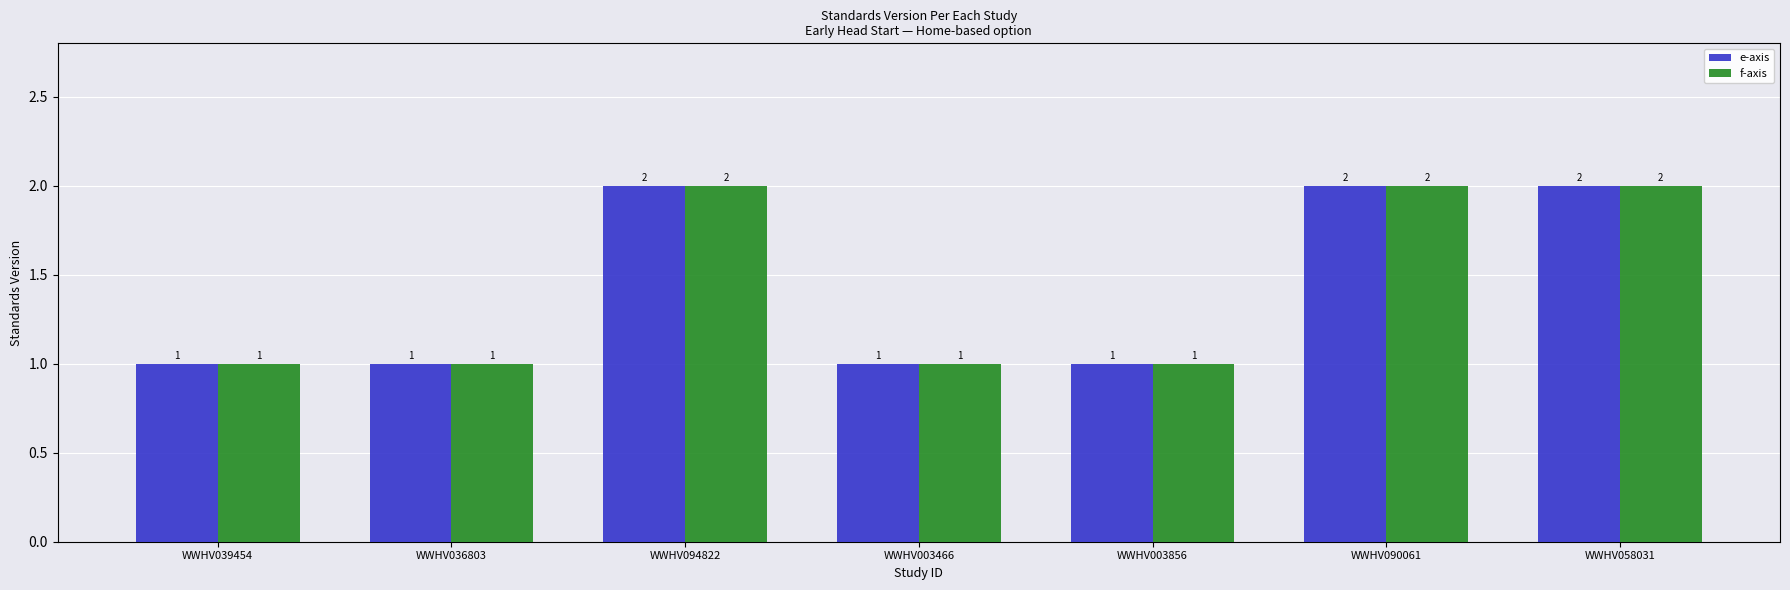

Count the e-axis values in the range 1 to 2.

7